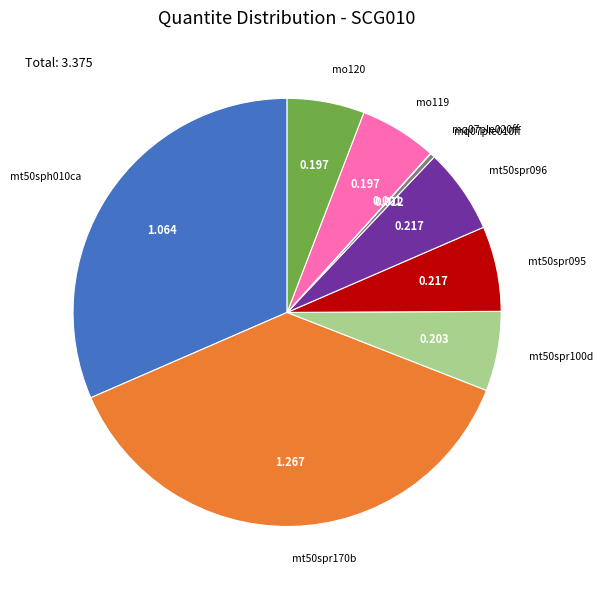

Does any single category account for the majority?

No